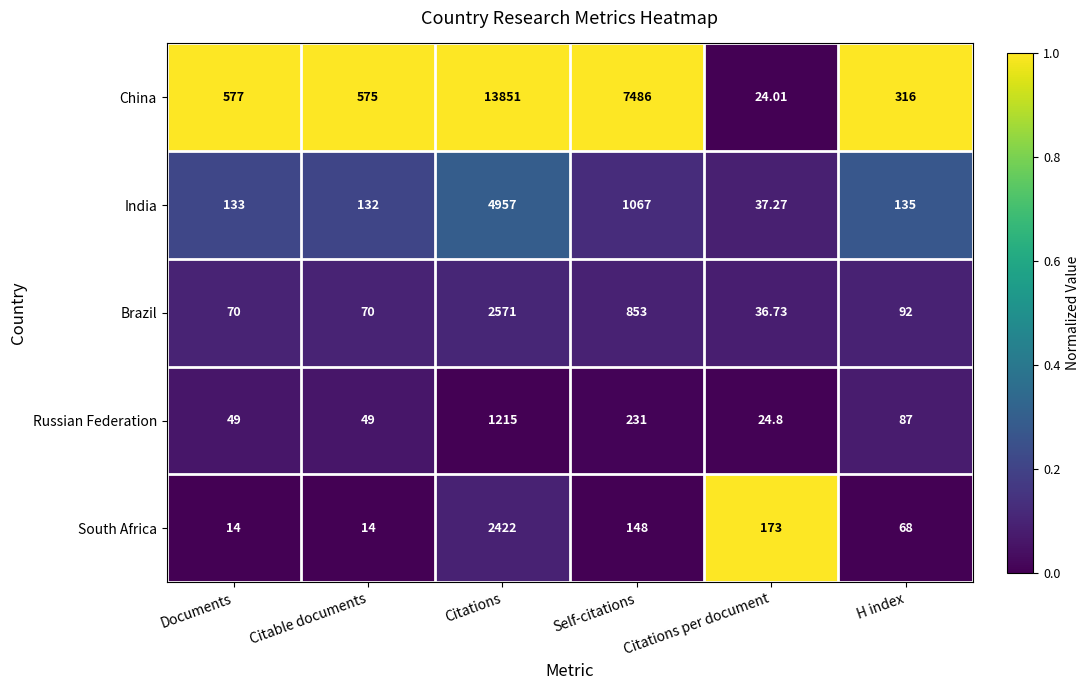

Between Citations and Citations per document, which series saw the biggest shift?

China